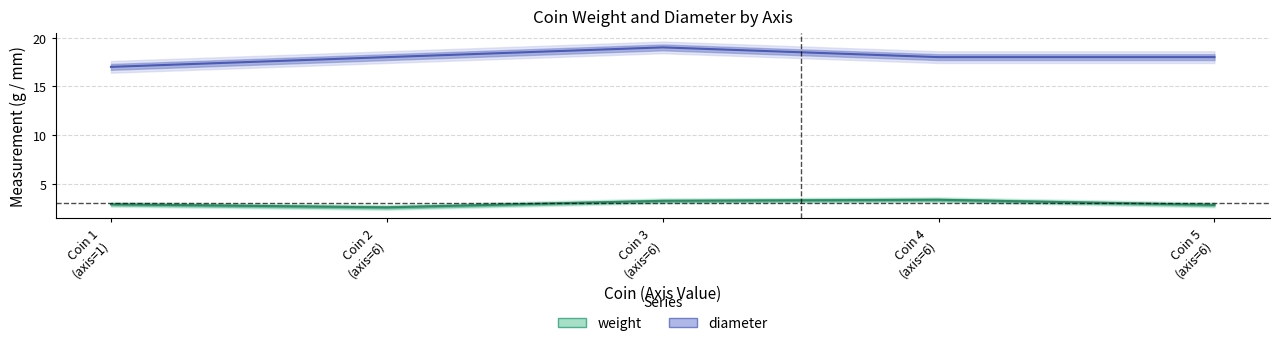

Rank the categories by value from lowest to highest.

Coin 2 (axis=6), Coin 5 (axis=6), Coin 1 (axis=1), Coin 3 (axis=6), Coin 4 (axis=6)